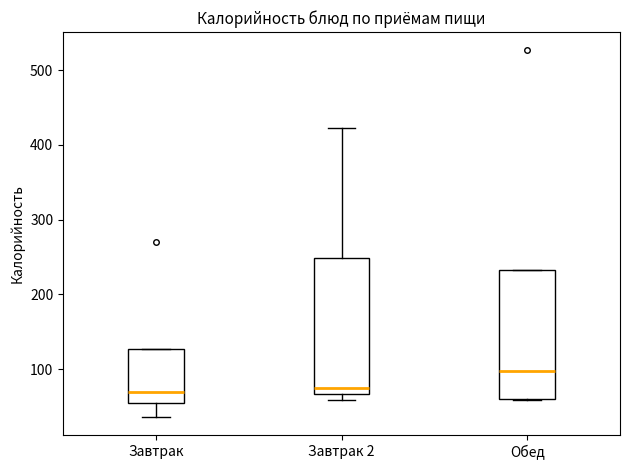

Reading left to right, read every box against the y-axis: the position of its median line, the range the box covers, and the ends of its whiskers. The values are not printed on the chart, so give them approximately, as read against the axis.

Завтрак: median 70, box 50 to 130, whiskers 40 to 130
Завтрак 2: median 80, box 70 to 250, whiskers 60 to 420
Обед: median 100, box 60 to 230, whiskers 60 to 230